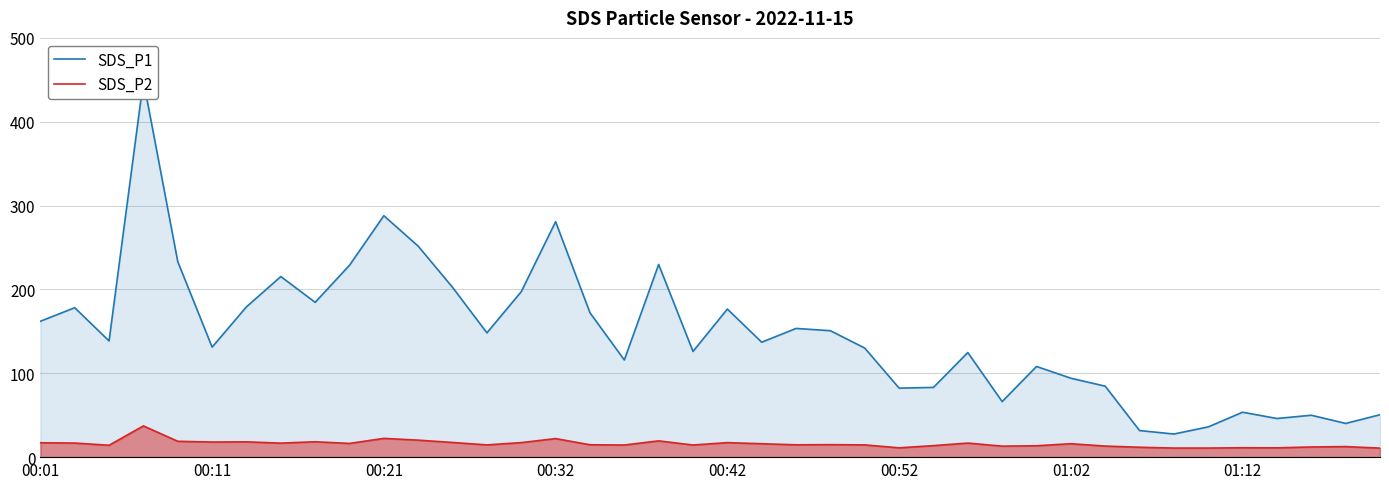

Which series has the largest range (max minus min)?

SDS_P1